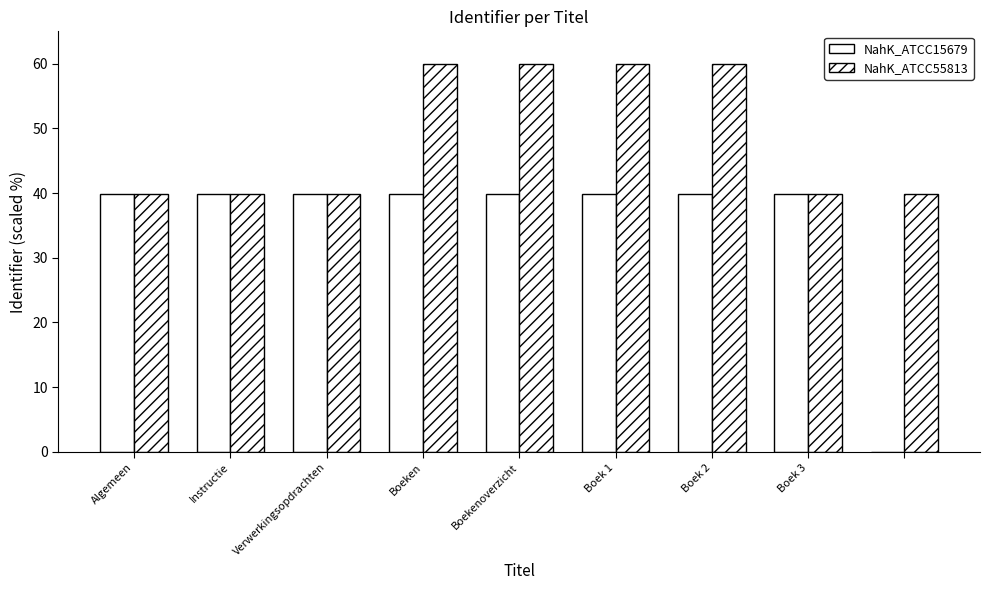

At which category is the sum across all series the highest?

Boek 2